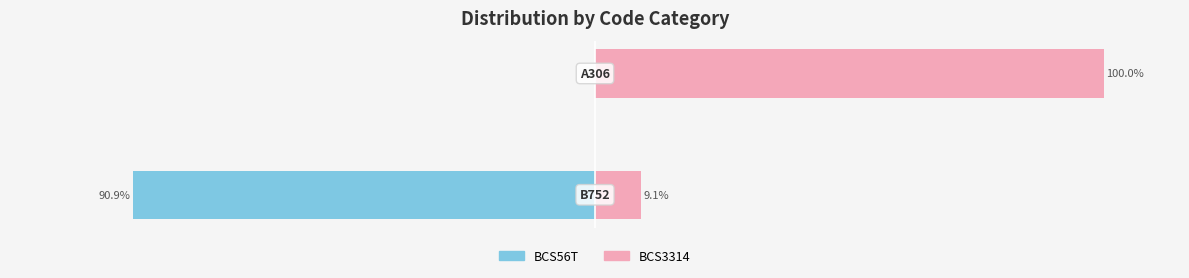

Reading left to right, what are all the values shown in this chart?

BCS56T: −150=-90.9	−100=0.0
BCS3314: −150=9.1	−100=100.0